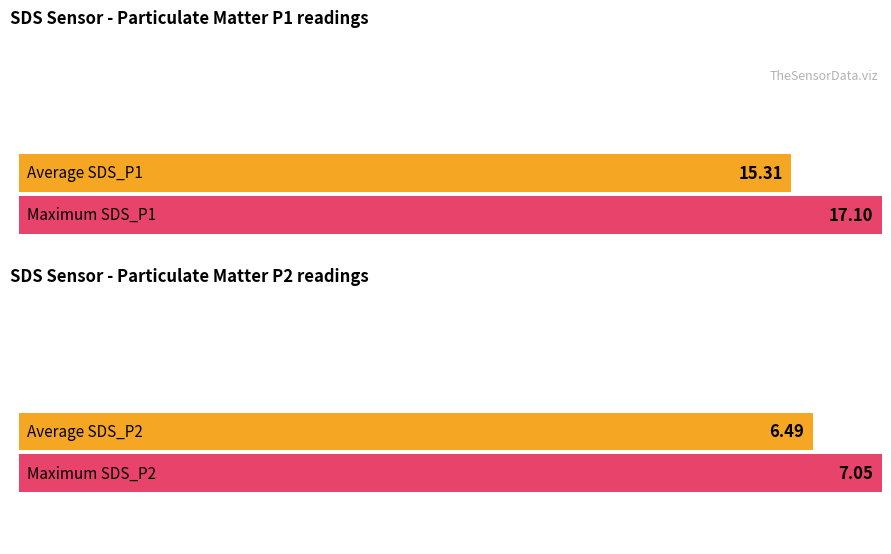

List the series in order of their peak value, lowest first.

SDS_P2, SDS_P1